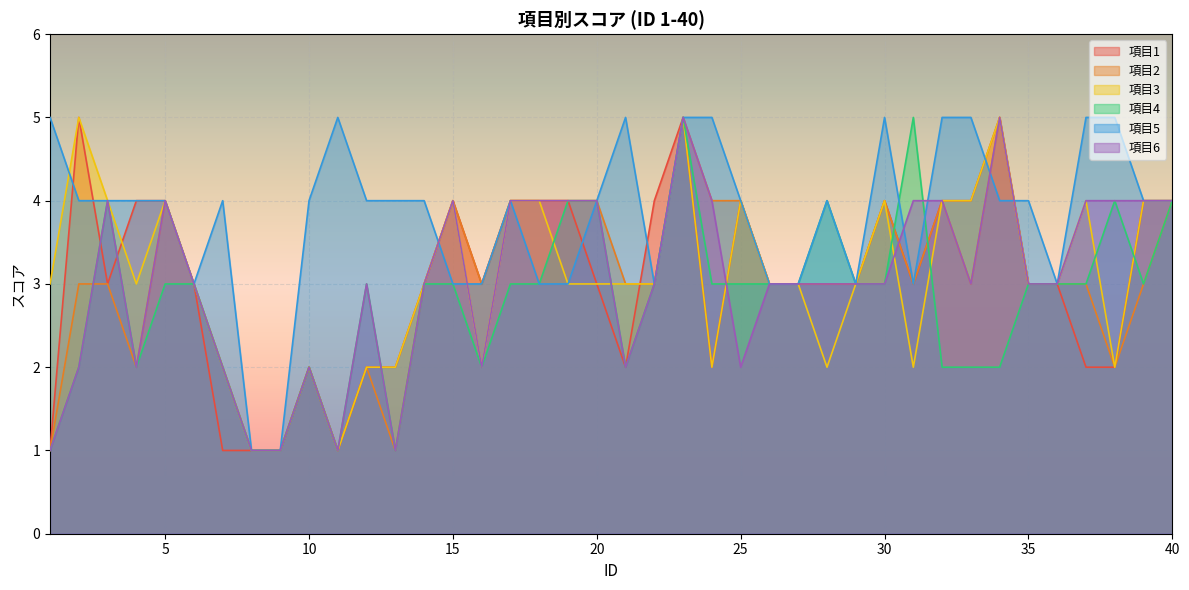

What value does the 項目5 series have at 11?

5